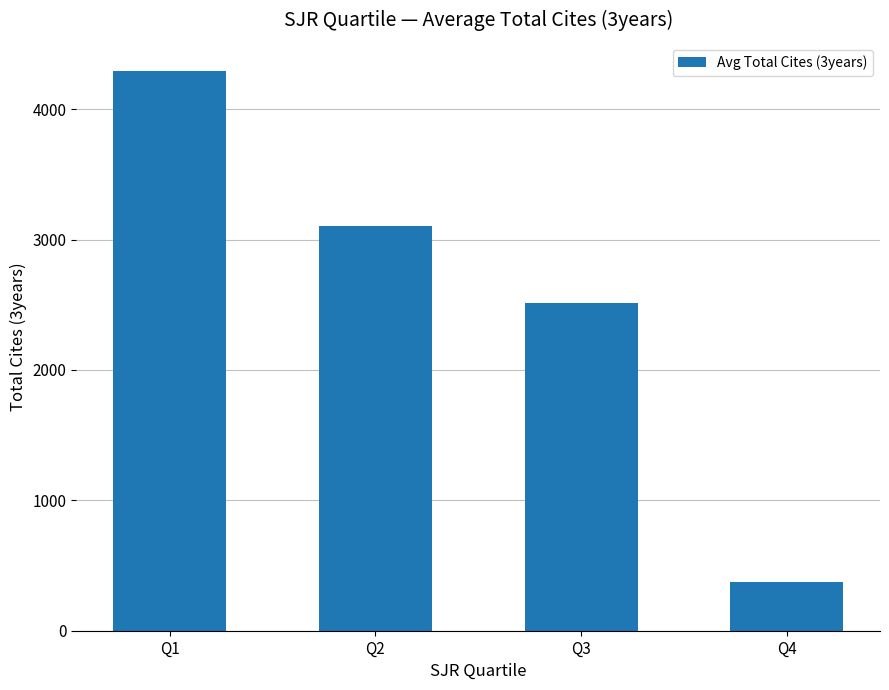

At which label does the data first exceed 3101?

Q1